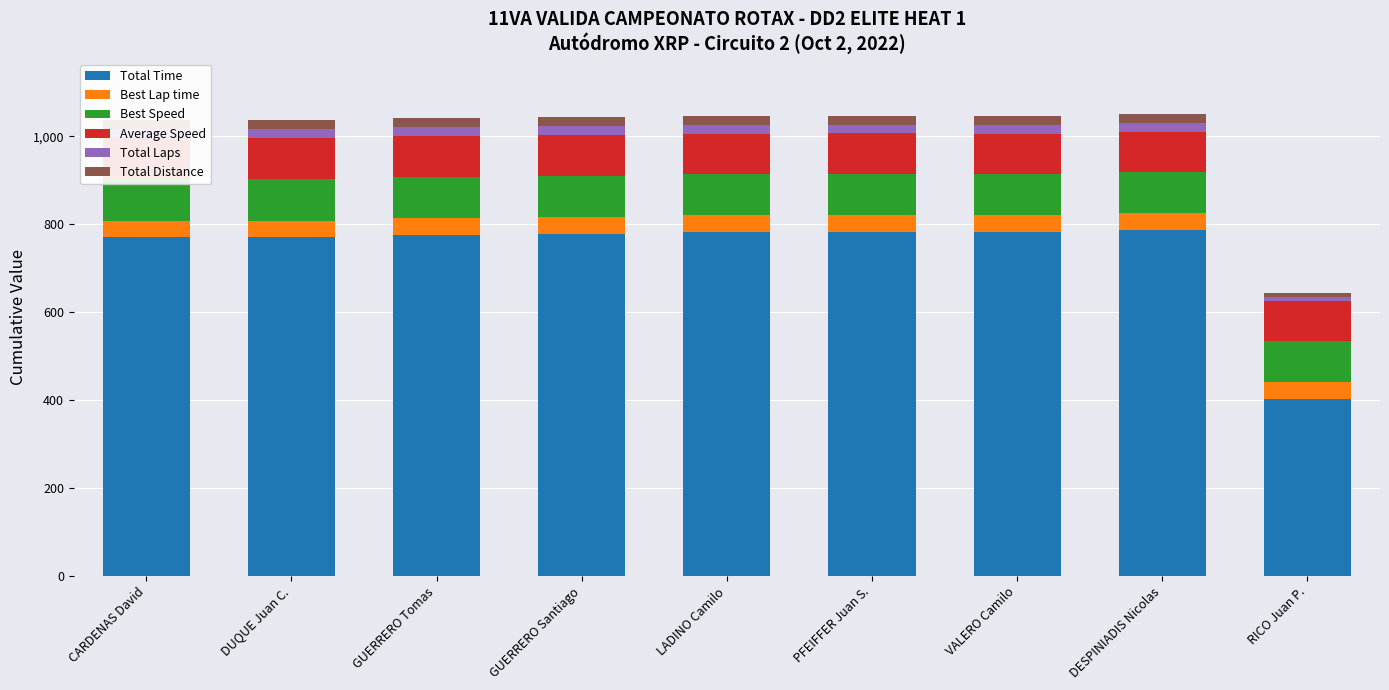

The value of Best Lap time at RICO Juan P. is 38.2. True or false?

True